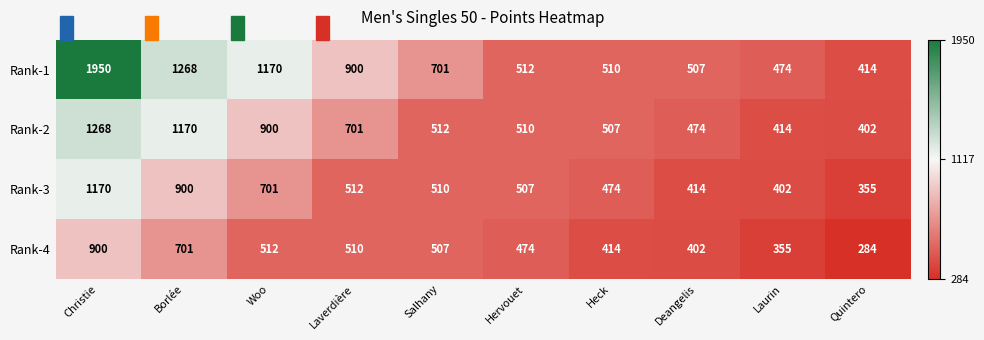

The value of Rank-3 at Quintero is 229. True or false?

False